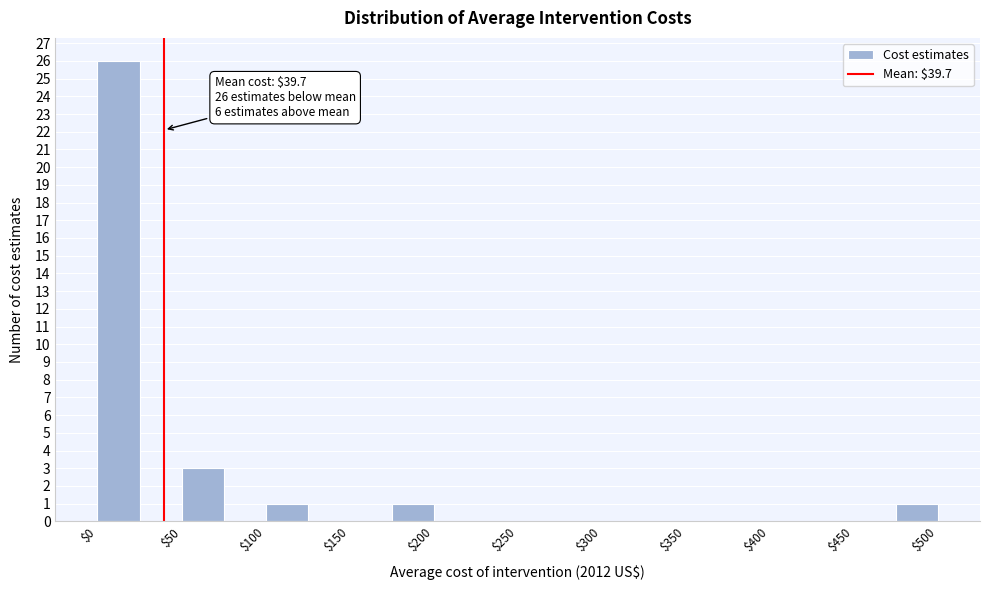

Which range on the x-axis has the tallest bar?

0 to 25